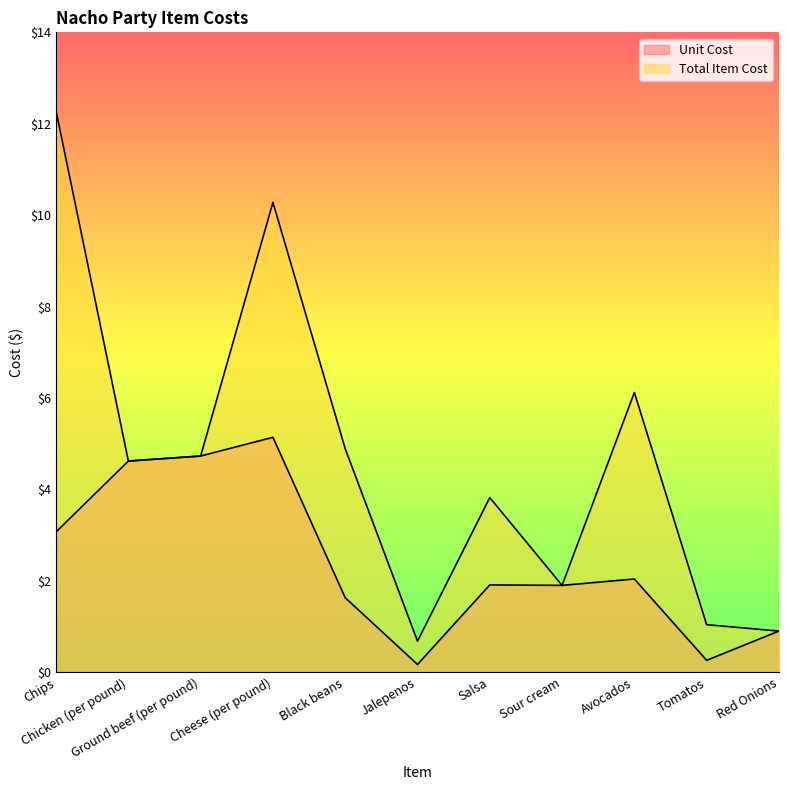

Which series has the largest range (max minus min)?

Total Item Cost